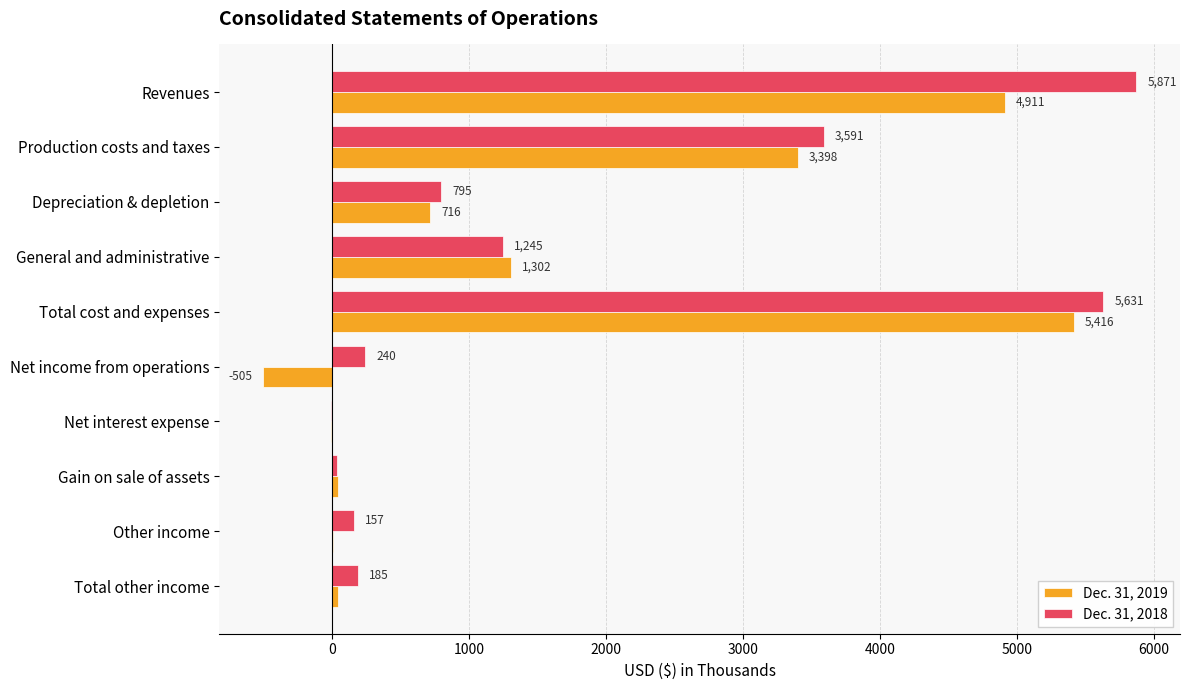

Is the value of Dec. 31, 2018 at Net income from operations greater than the value of Dec. 31, 2019 at Net income from operations?

Yes